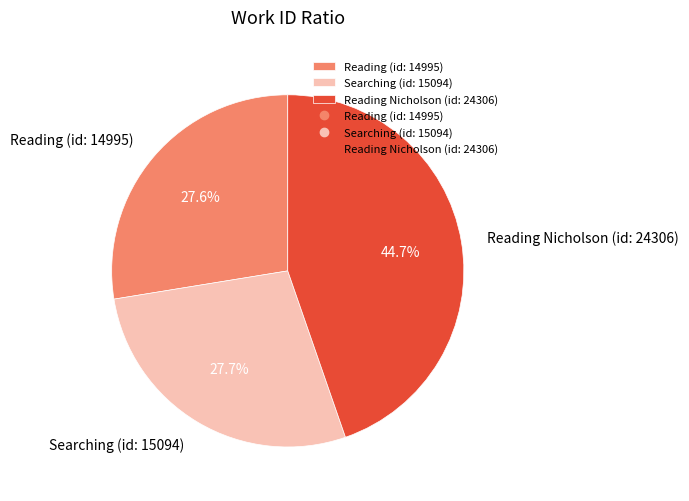

What is the largest slice in the pie chart?

Reading Nicholson (id: 24306)